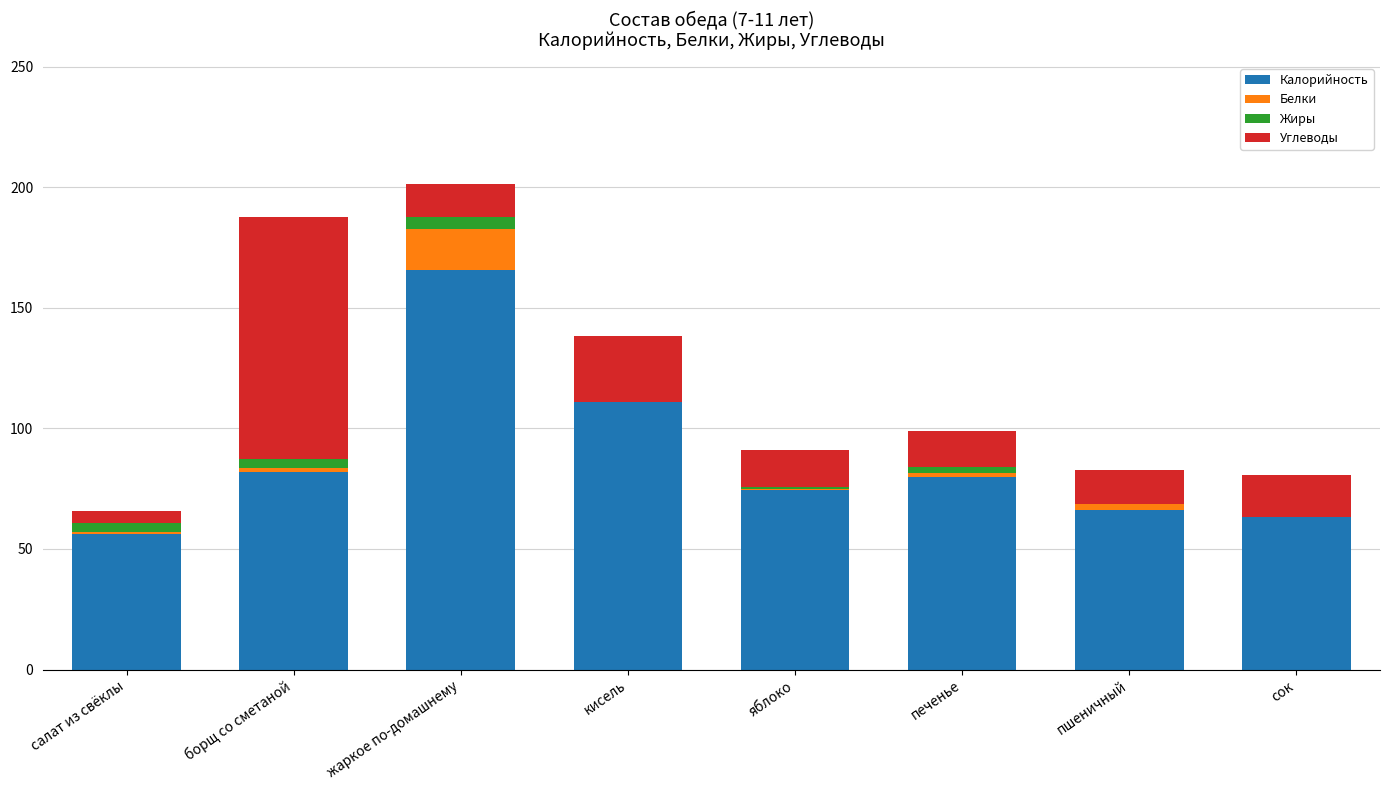

What is the difference between the Калорийность values at салат из свёклы and яблоко?

17.9